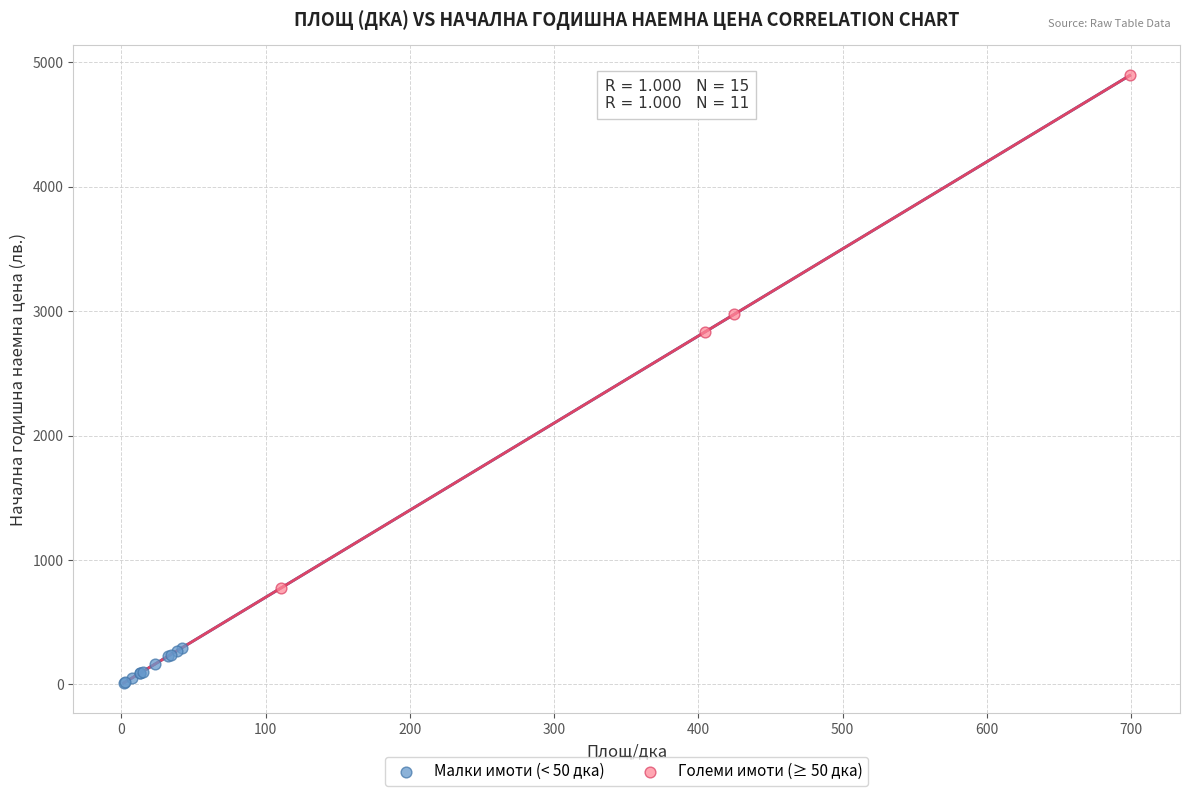

Which series contains the lowest Y value?

Малки имоти (< 50 дка)